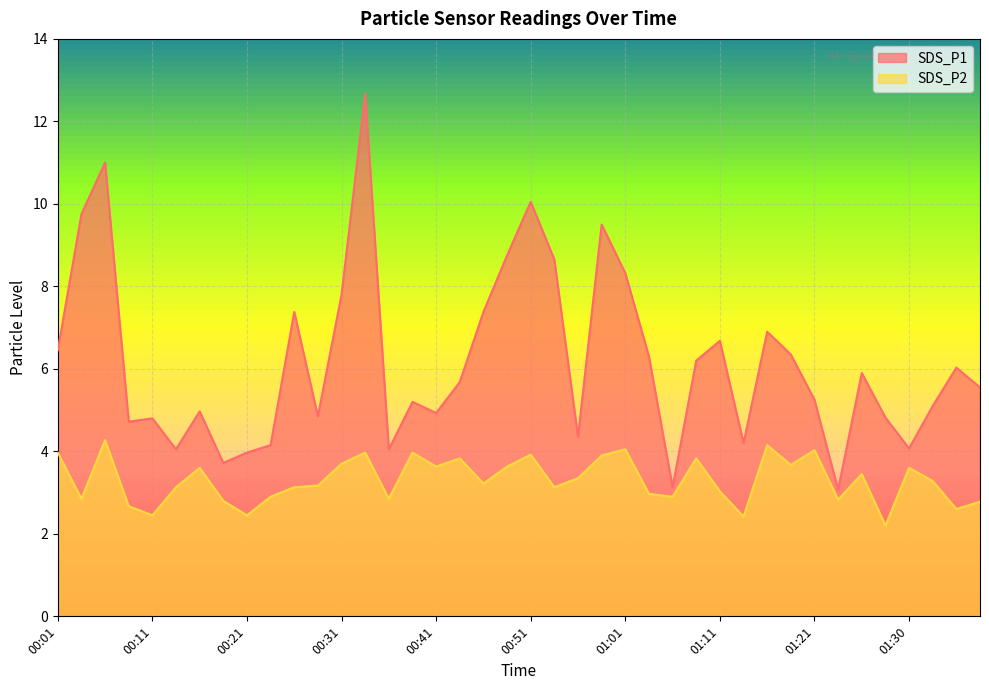

What is the difference between the SDS_P1 values at 01:30 and 01:13?

0.1